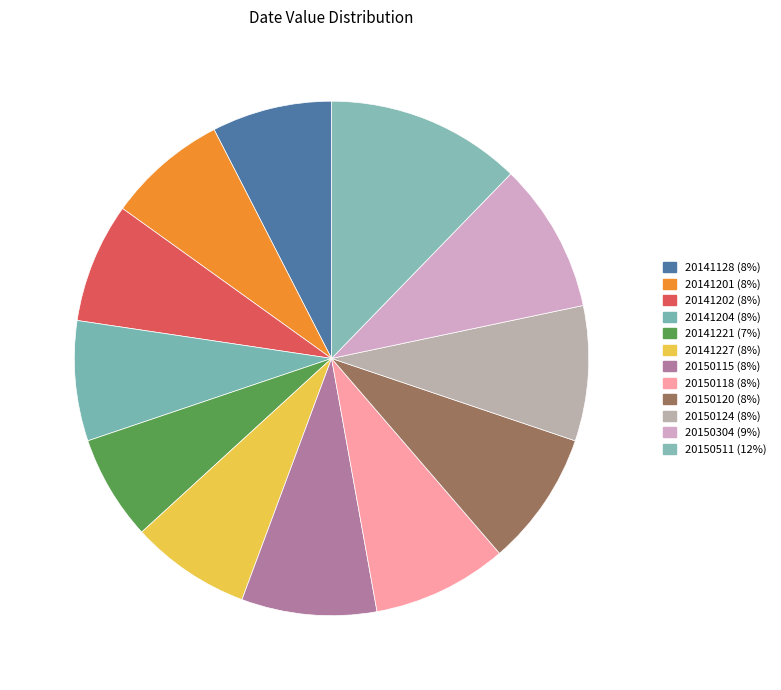

To the nearest percent, what is the difference between the 20150115 and 20141128 slice percentages?

1%